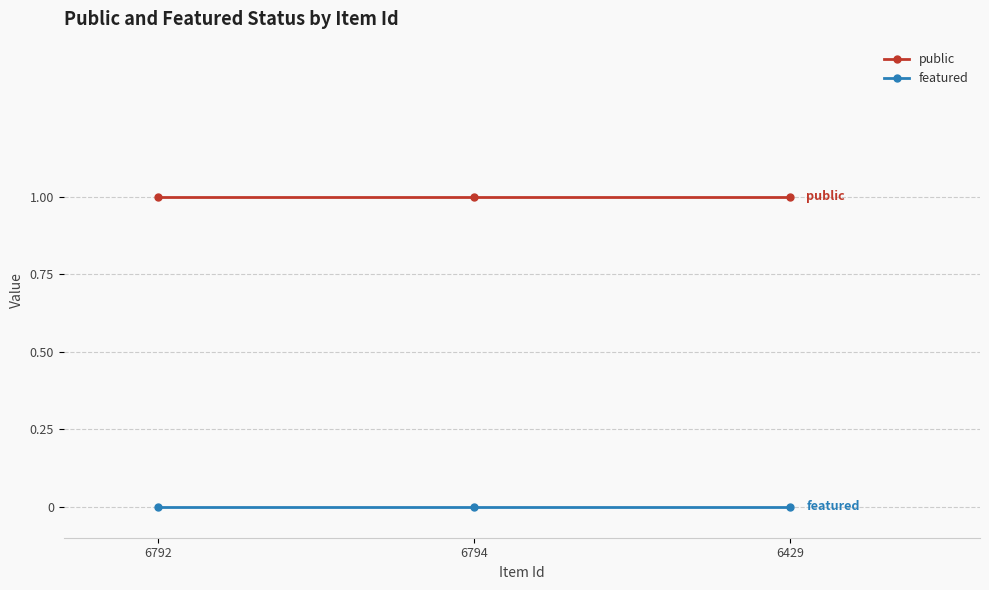

What is the total value across all series at 6792?

1